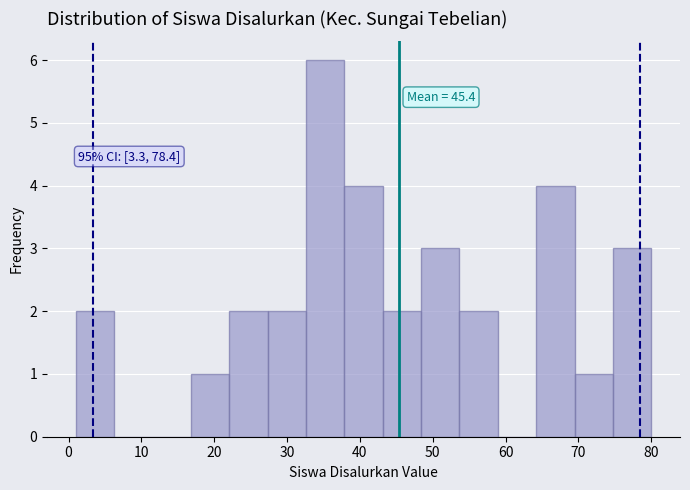

Which range on the x-axis has the tallest bar?

33 to 38